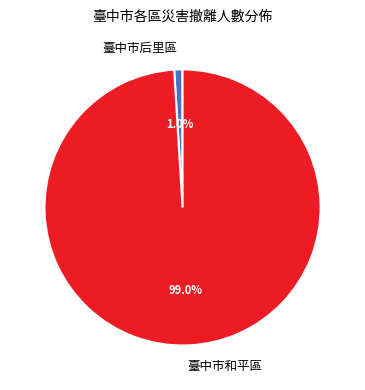

Which has a higher value, 臺中市和平區 or 臺中市后里區?

臺中市和平區